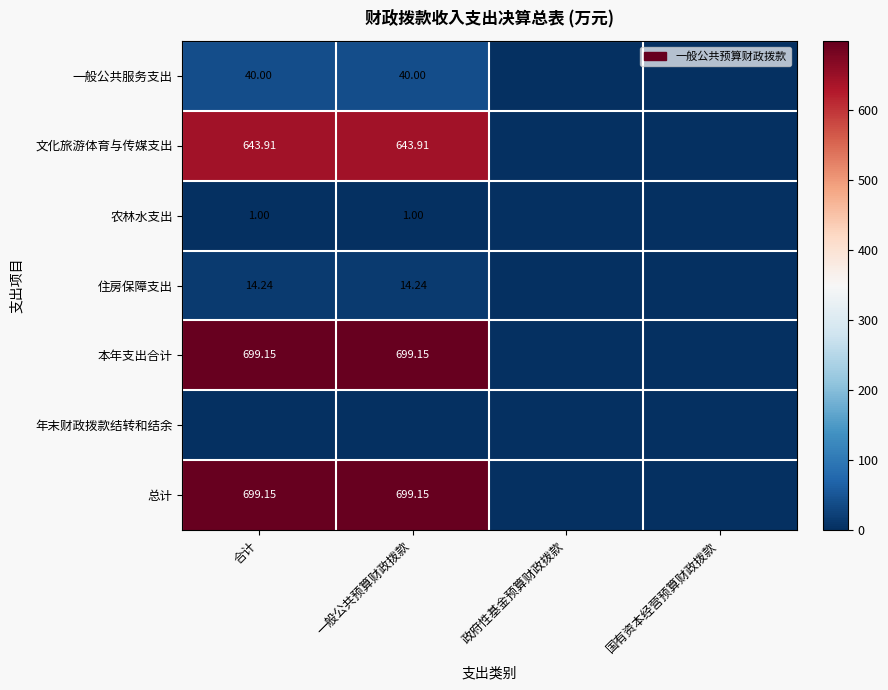

Is the value of 一般公共服务支出 at 政府性基金预算财政拨款 greater than the value of 年末财政拨款结转和结余 at 国有资本经营预算财政拨款?

No